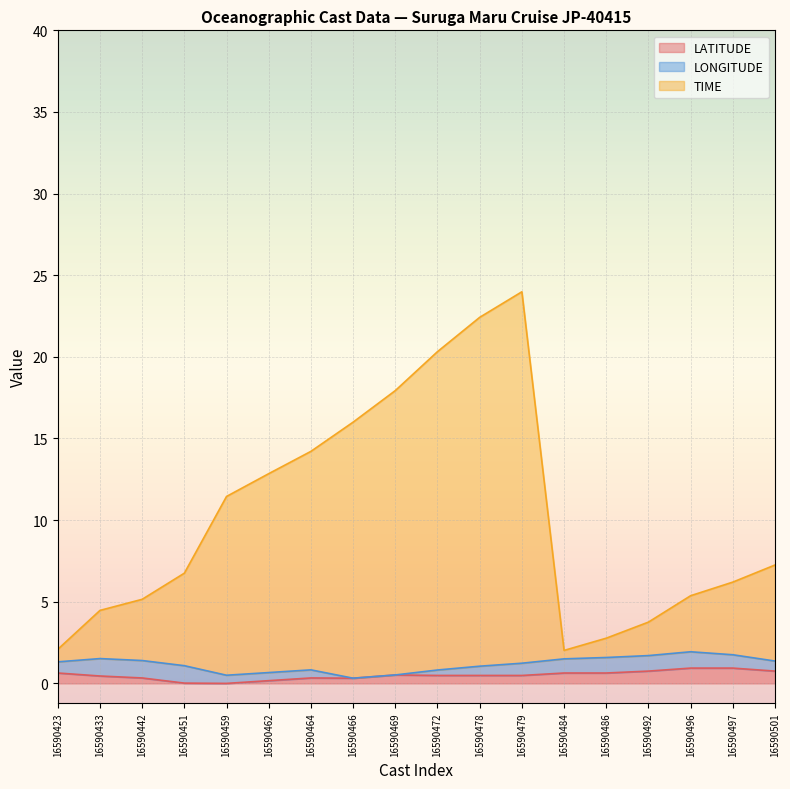

True or false: LATITUDE and TIME cross at least once.

False